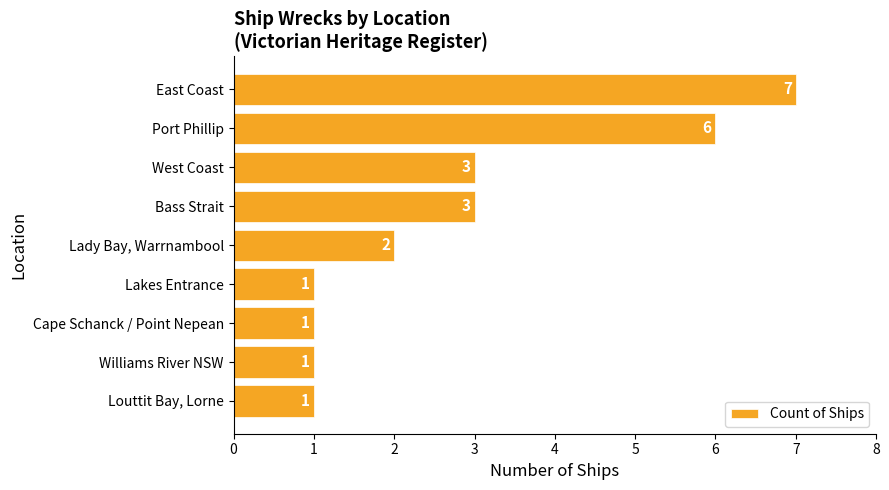

The chart shows a value of 2 at Bass Strait. True or false?

False